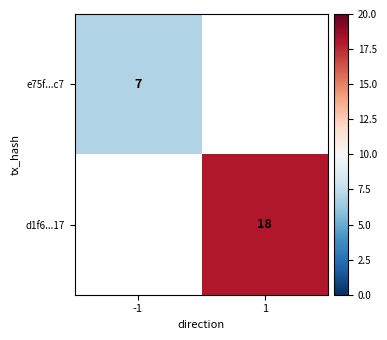

What is the minimum value shown in the chart?

7.0